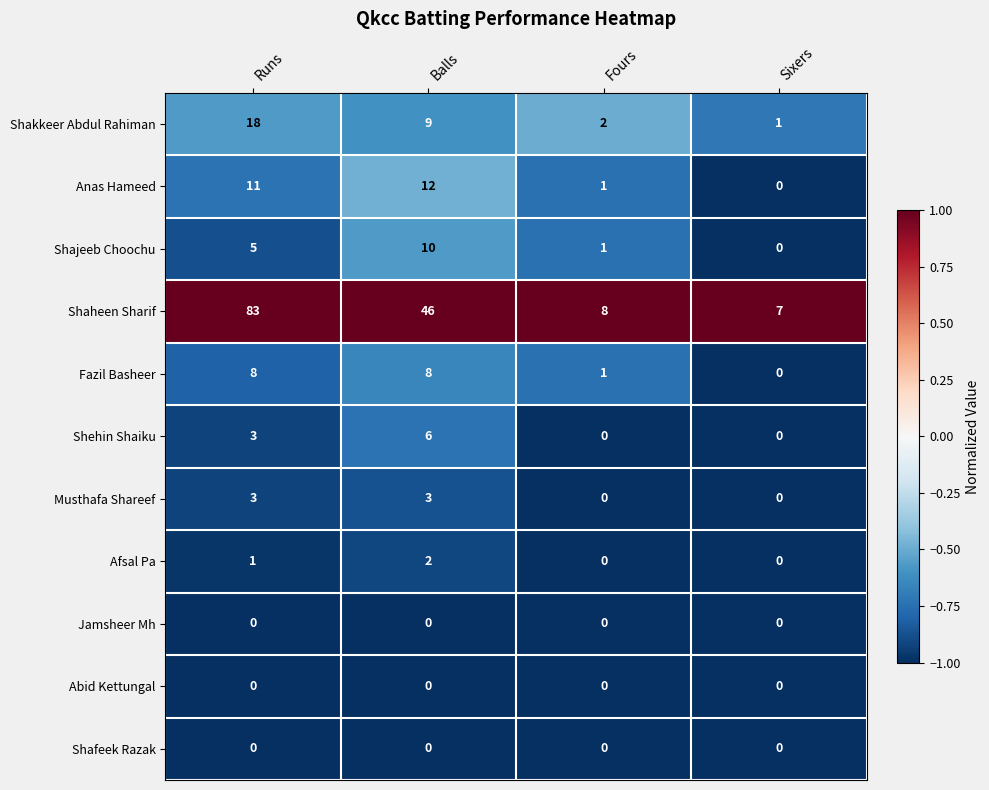

What is the greatest value displayed?

83